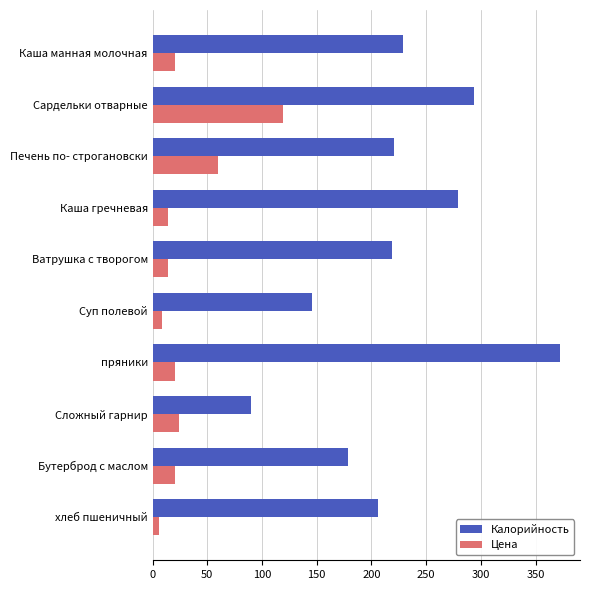

True or false: Калорийность has a value of 404.7 at Каша манная молочная.

False